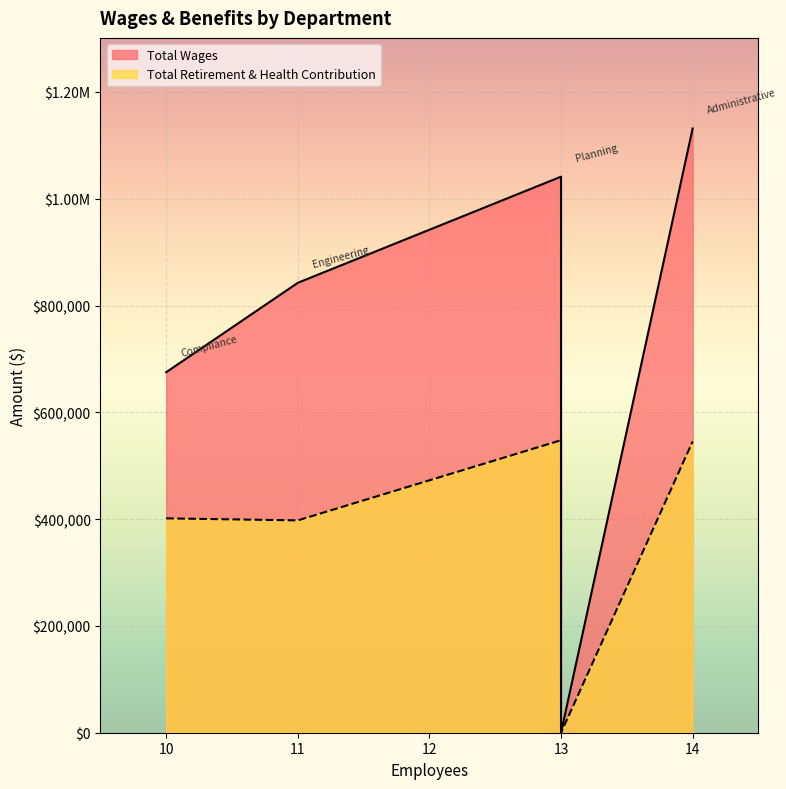

True or false: Total Wages has a value of 1503040 at Planning.

False